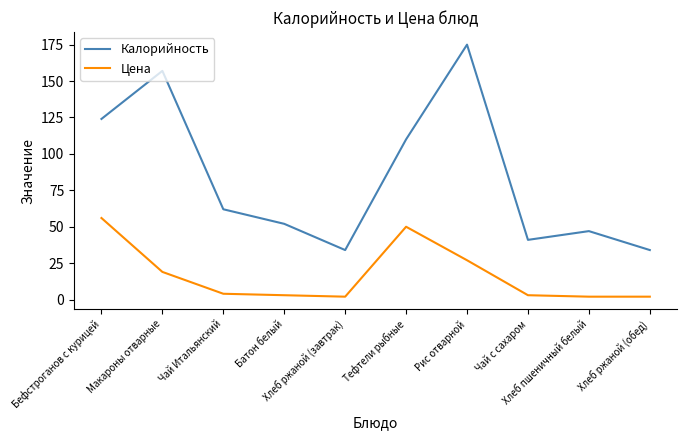

Reading left to right, extract all data points from this chart.

Калорийность: Бефстроганов с курицей=124	Макароны отварные=157	Чай Итальянский=62	Батон белый=52	Хлеб ржаной (завтрак)=34	Тефтели рыбные=110	Рис отварной=175	Чай с сахаром=41	Хлеб пшеничный белый=47	Хлеб ржаной (обед)=34
Цена: Бефстроганов с курицей=56	Макароны отварные=19	Чай Итальянский=4	Батон белый=3	Хлеб ржаной (завтрак)=2	Тефтели рыбные=50	Рис отварной=27	Чай с сахаром=3	Хлеб пшеничный белый=2	Хлеб ржаной (обед)=2